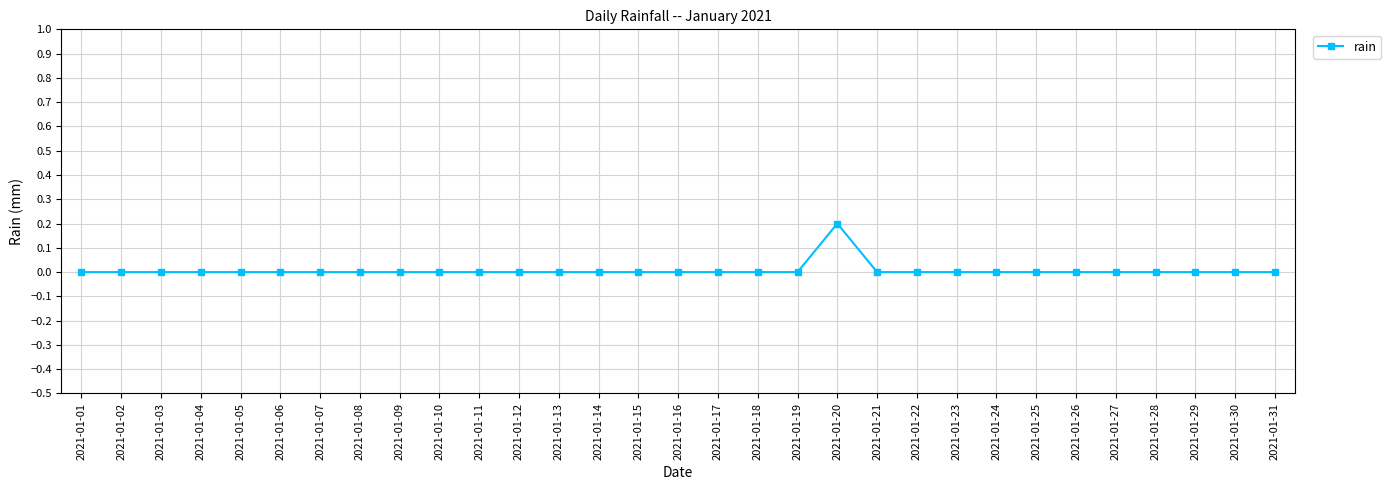

Does the chart have visible grid lines?

Yes